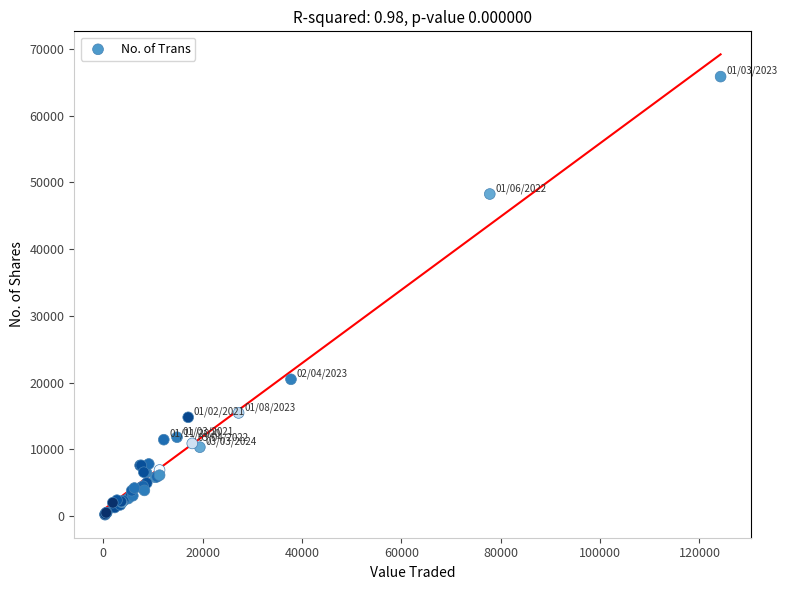

What Y value in the scatter plot is closest to 33017?

20486